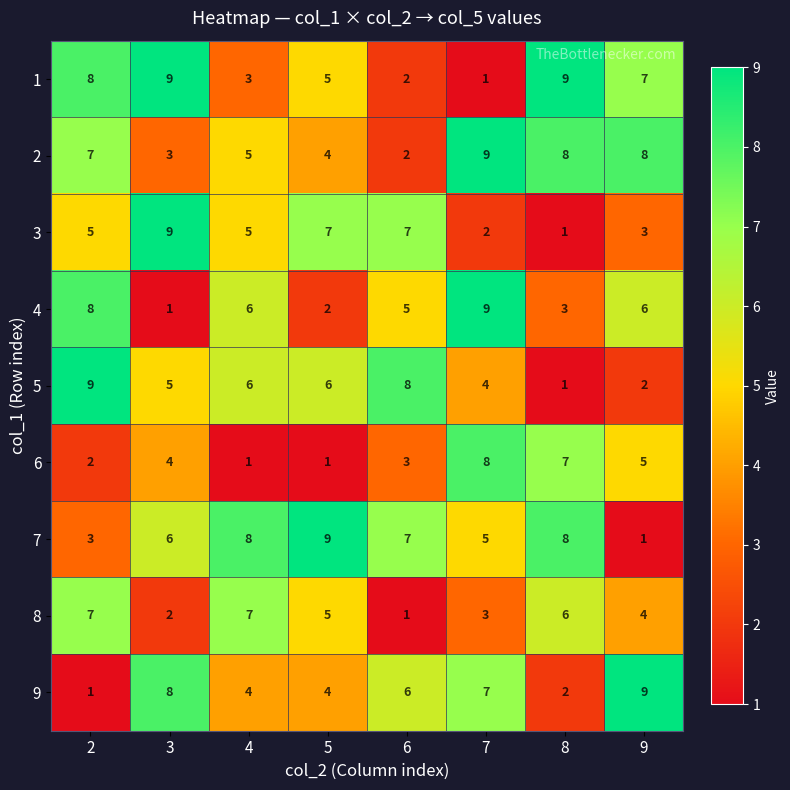

Count the number of data series in this chart.

9